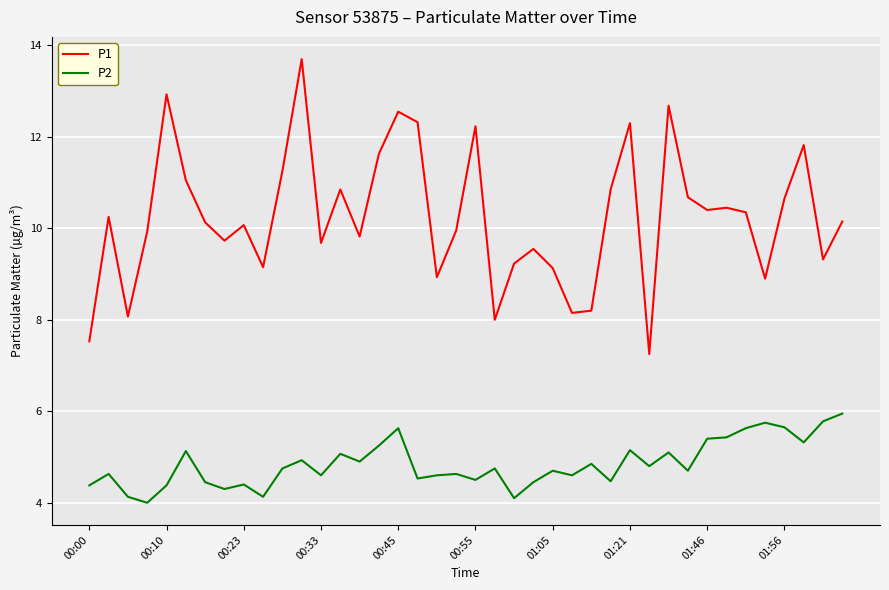

True or false: P2 and P1 cross at least once.

False